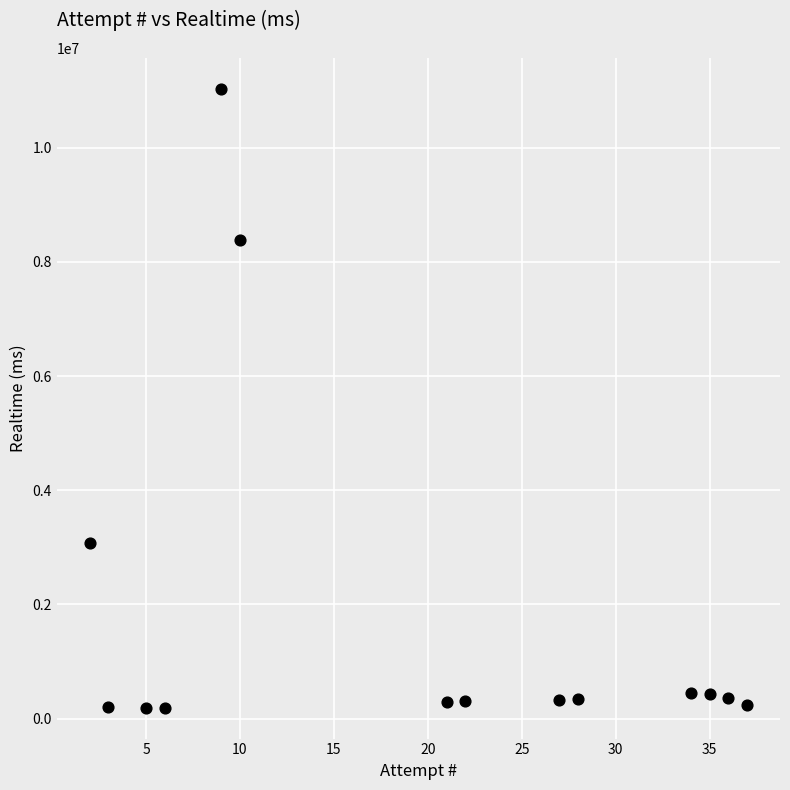

What is the range of X values (max minus min)?

35